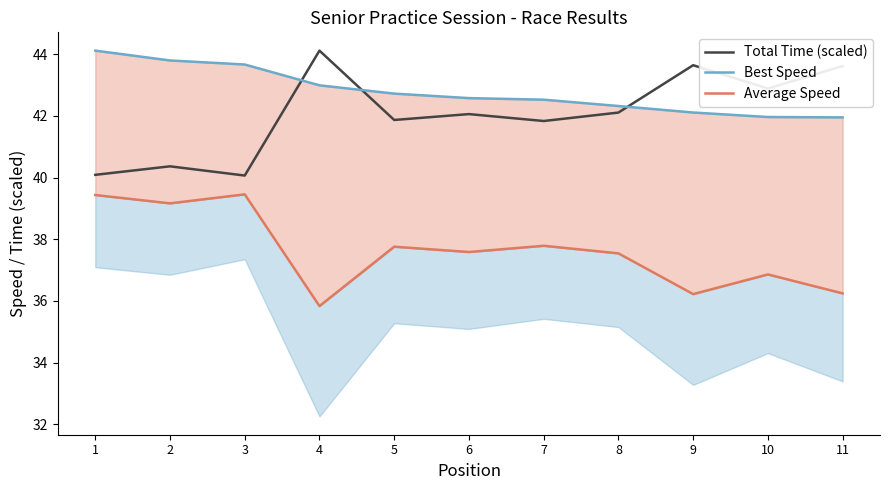

The value of Average Speed at 5 is 37.8. True or false?

True